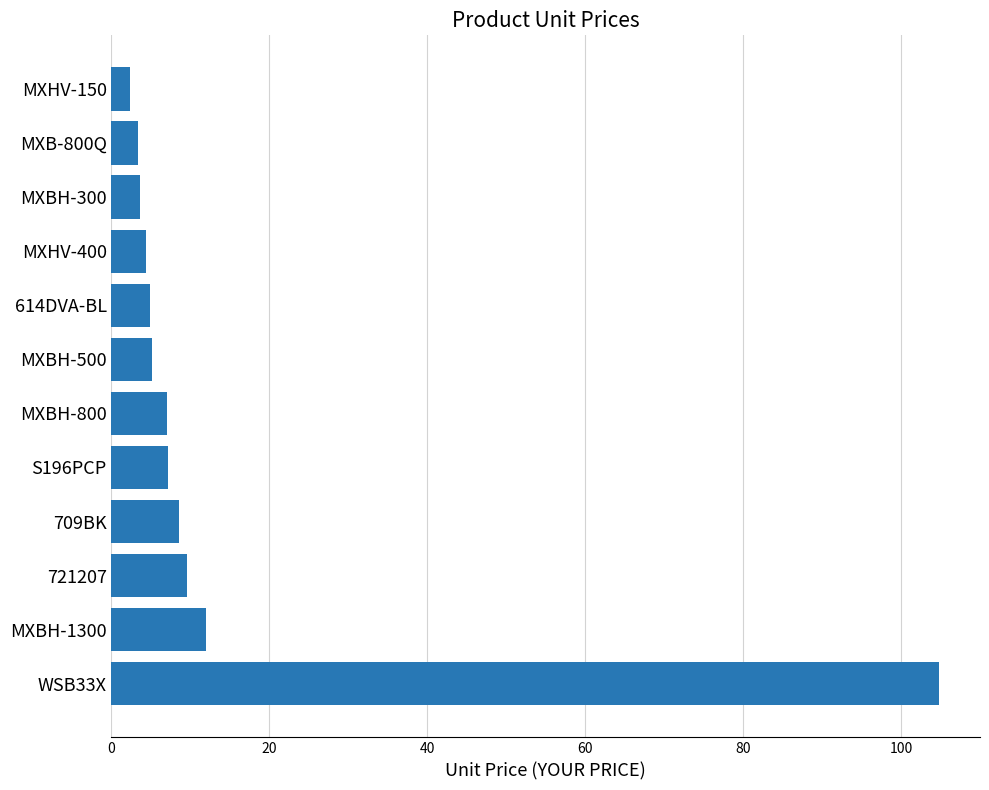

Which has a higher value, WSB33X or 709BK?

WSB33X